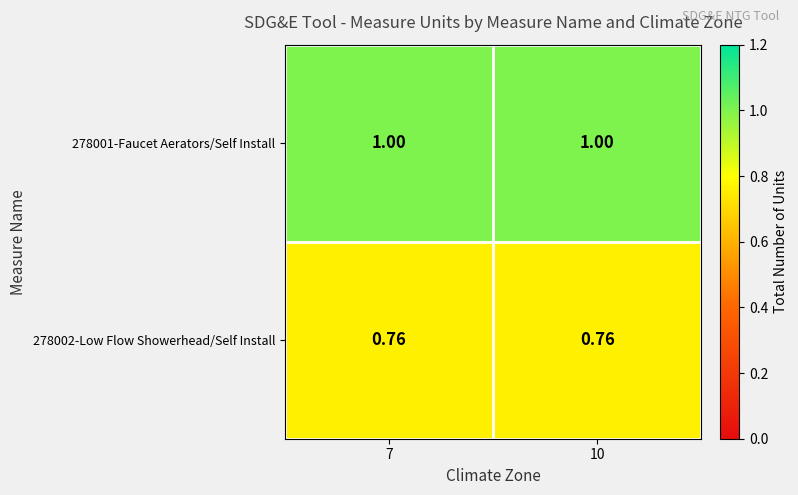

Is the value of 278002-Low Flow Showerhead/Self Install at 10 greater than the value of 278001-Faucet Aerators/Self Install at 7?

No